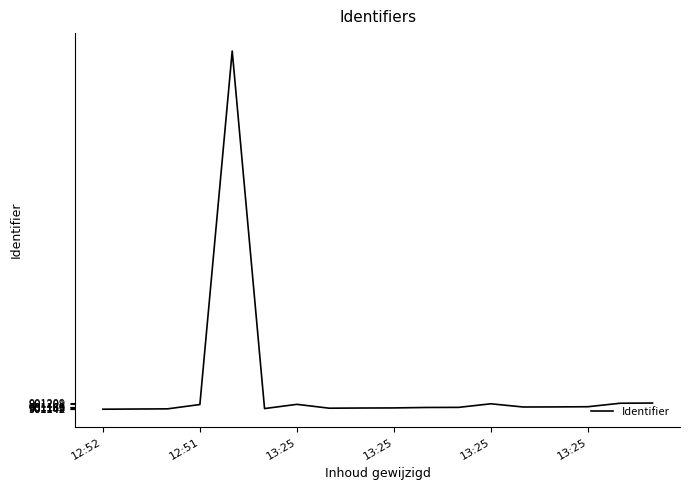

What is the minimum value shown in the chart?

901142